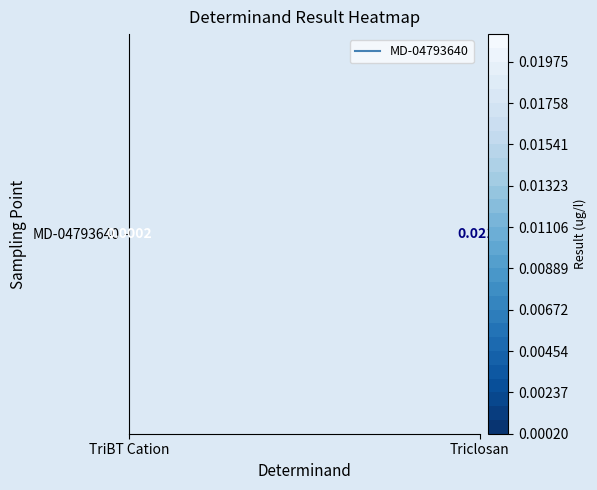

Rank the categories by value from highest to lowest.

Triclosan, TriBT Cation